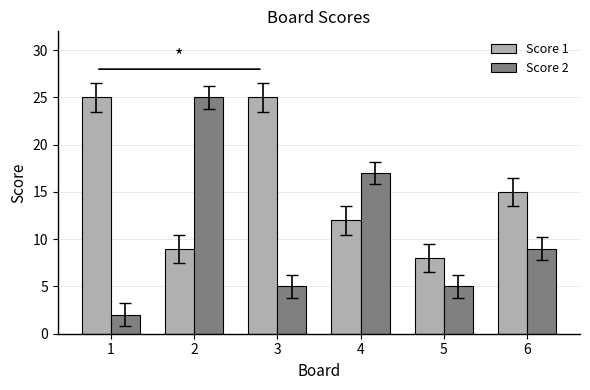

List the series in order of their overall mean, lowest first.

Score 2, Score 1